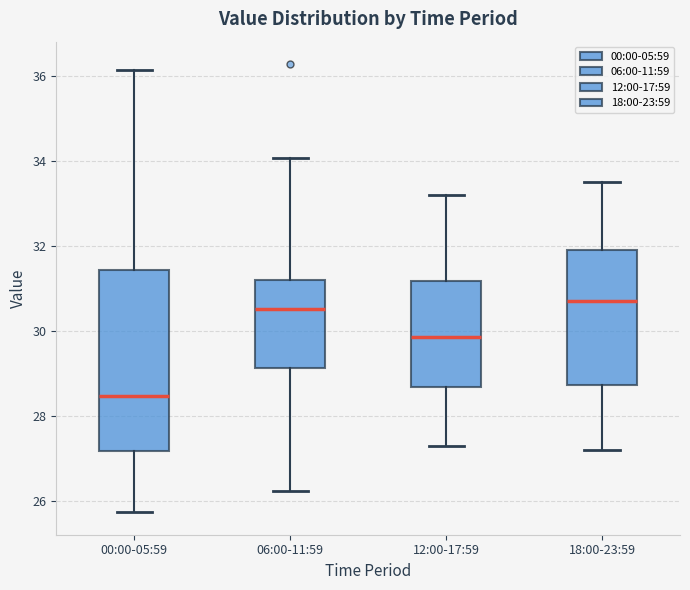

Which box is the tallest, from its lower edge to its upper edge?

00:00-05:59